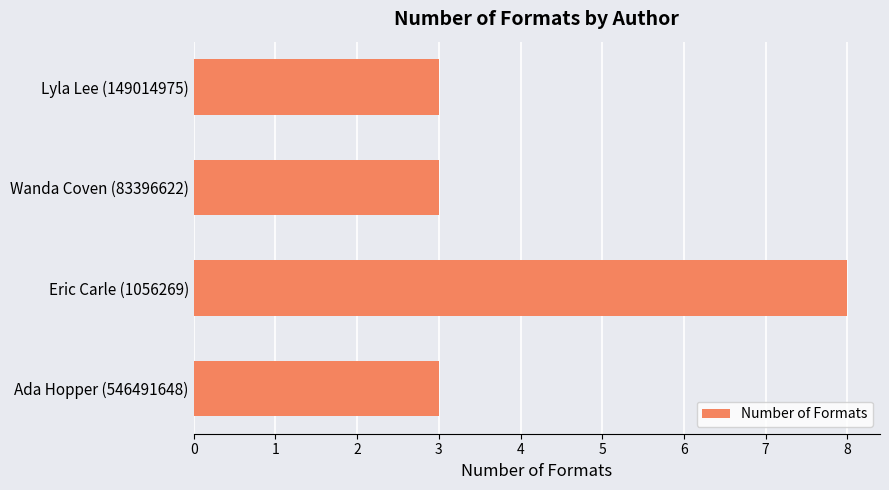

Which label corresponds to the largest value in the chart?

Eric Carle (1056269)